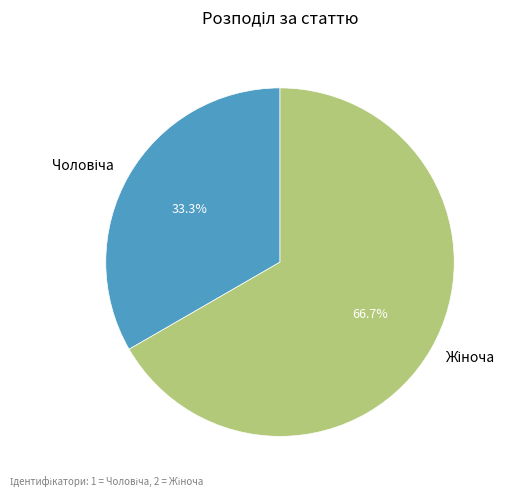

Is there any slice that represents more than half of the pie?

Yes